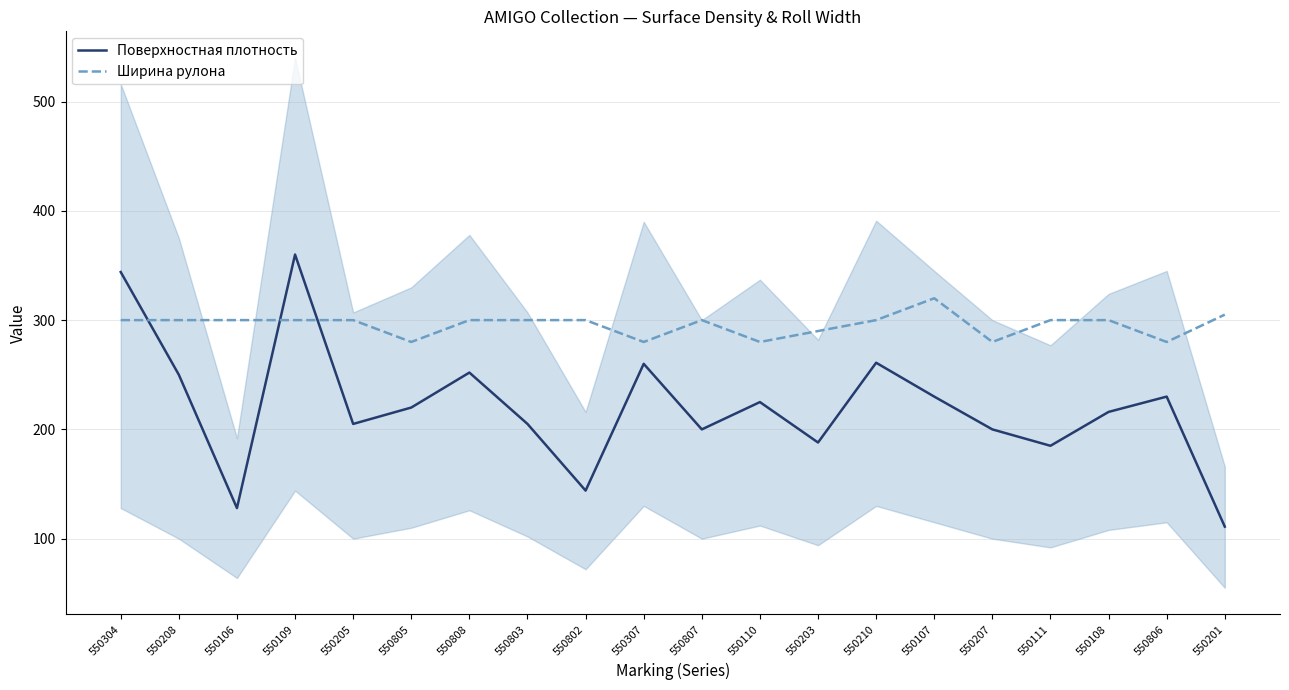

List the labels in order of Поверхностная плотность value, largest first.

550109, 550304, 550210, 550307, 550808, 550208, 550107, 550806, 550110, 550805, 550108, 550205, 550803, 550807, 550207, 550203, 550111, 550802, 550106, 550201